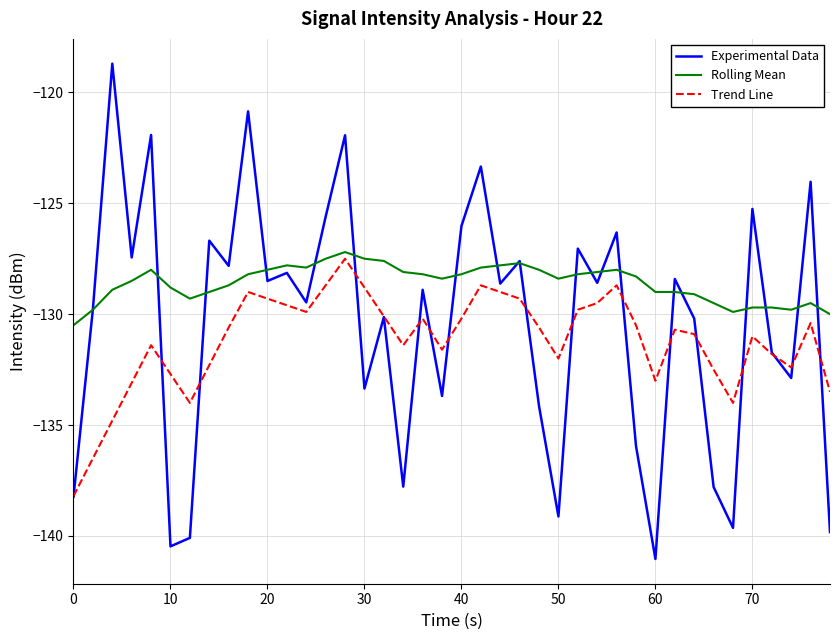

Which series has the largest total across all categories?

Rolling Mean